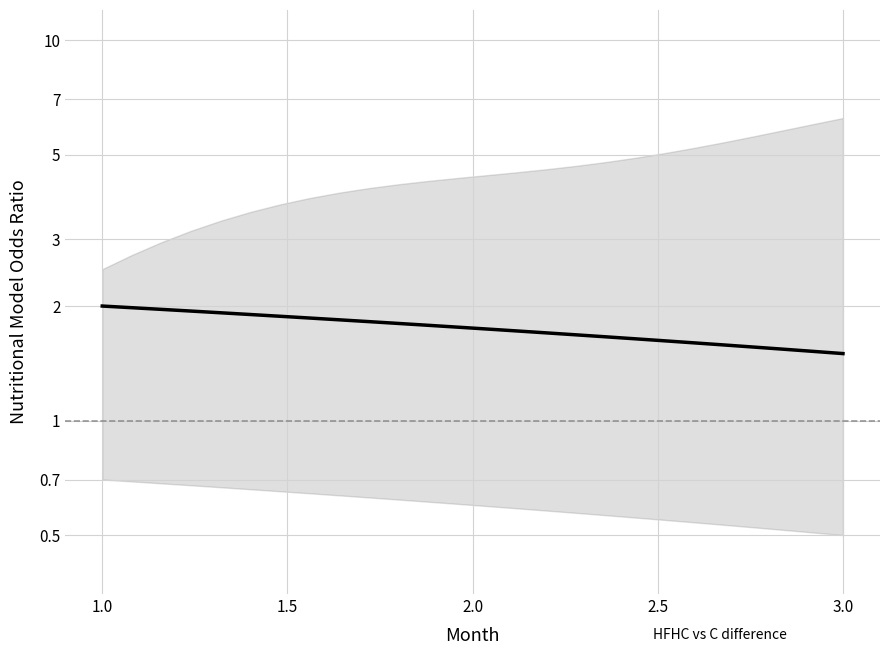

What value does the data have at 1.0?

2.0